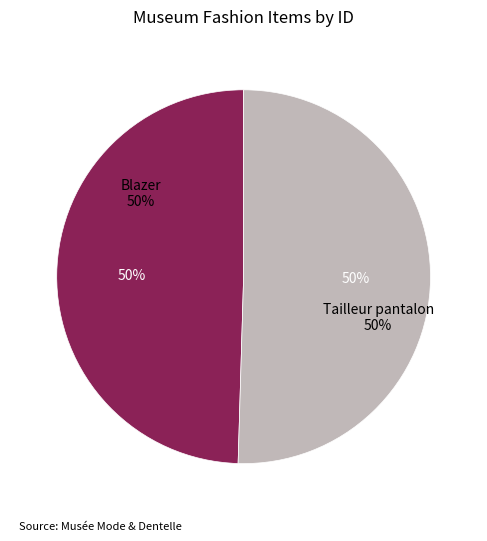

To the nearest percent, what portion does Blazer represent?

50%